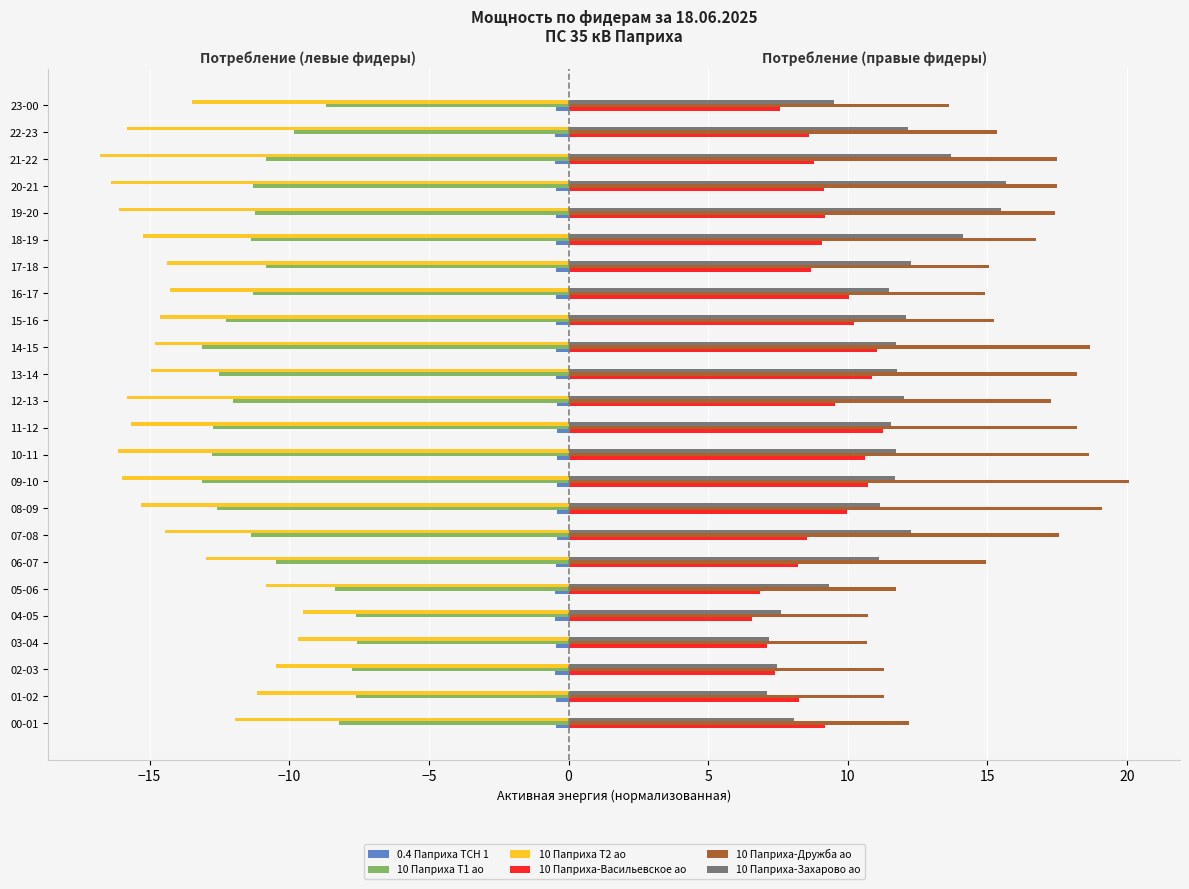

What is the highest value of the 10 Паприха Т2 ао series?

-9.5